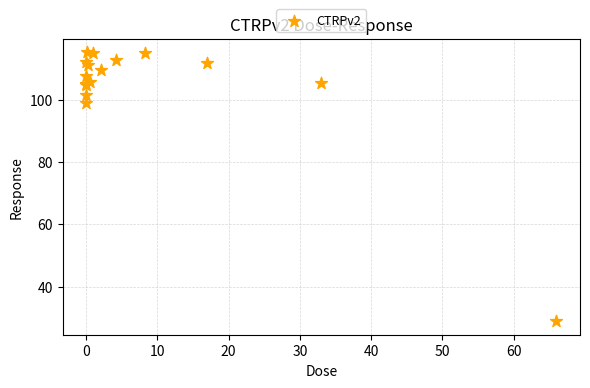

What Y value in the scatter plot is closest to 72?

99.0